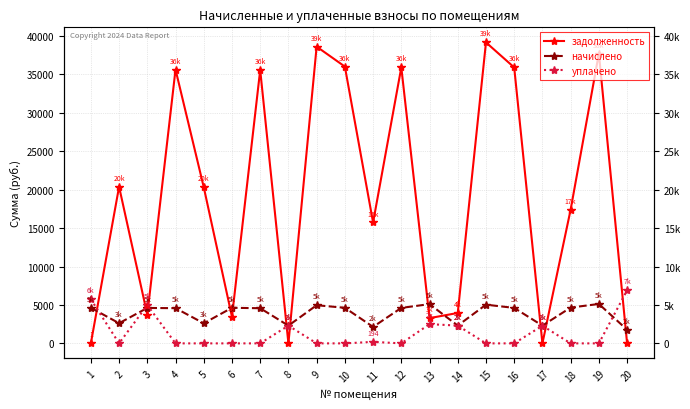

How many lines are shown in the chart?

3